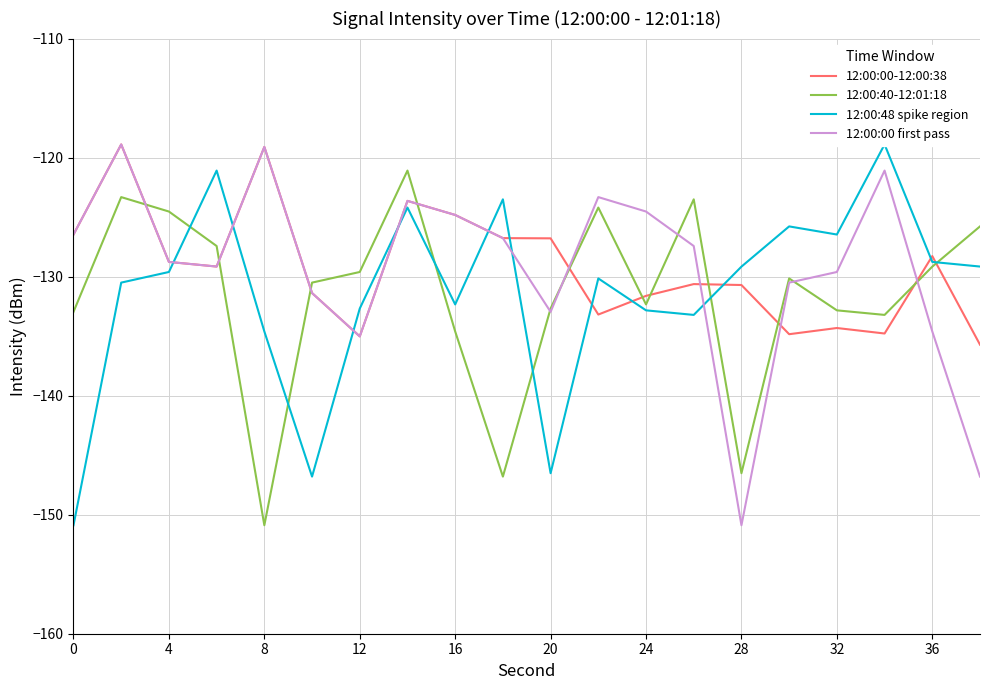

The 12:00:40-12:01:18 series shows -132.7 at 20. True or false?

True